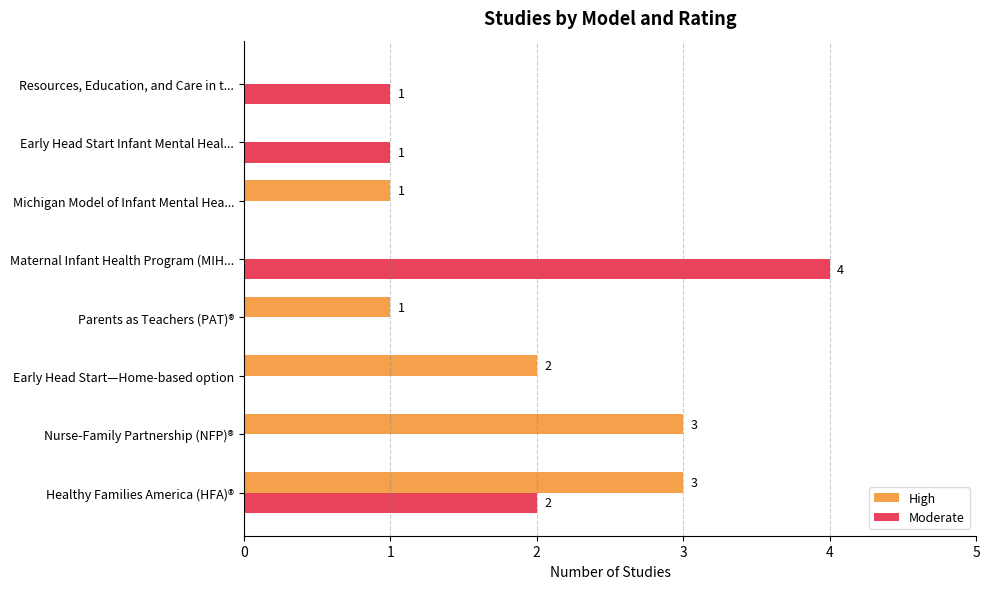

What is the greatest value displayed?

4